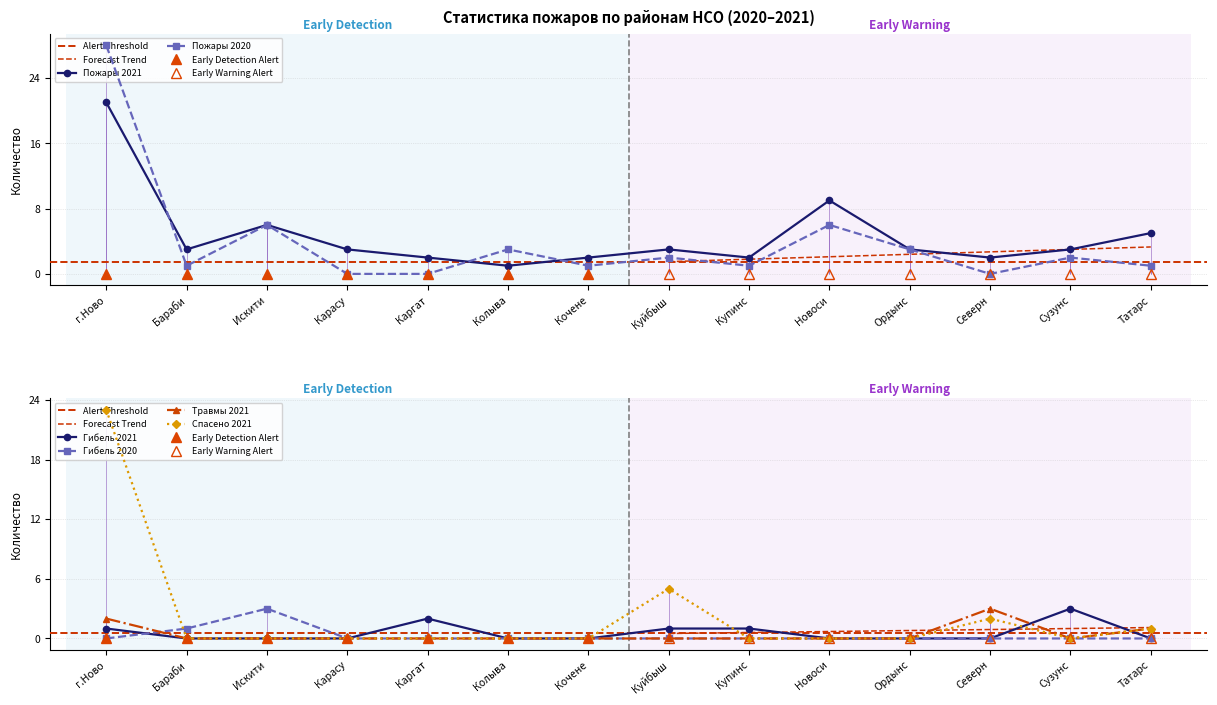

The value of Спасено 2021 at Куйбыш is 9. True or false?

False